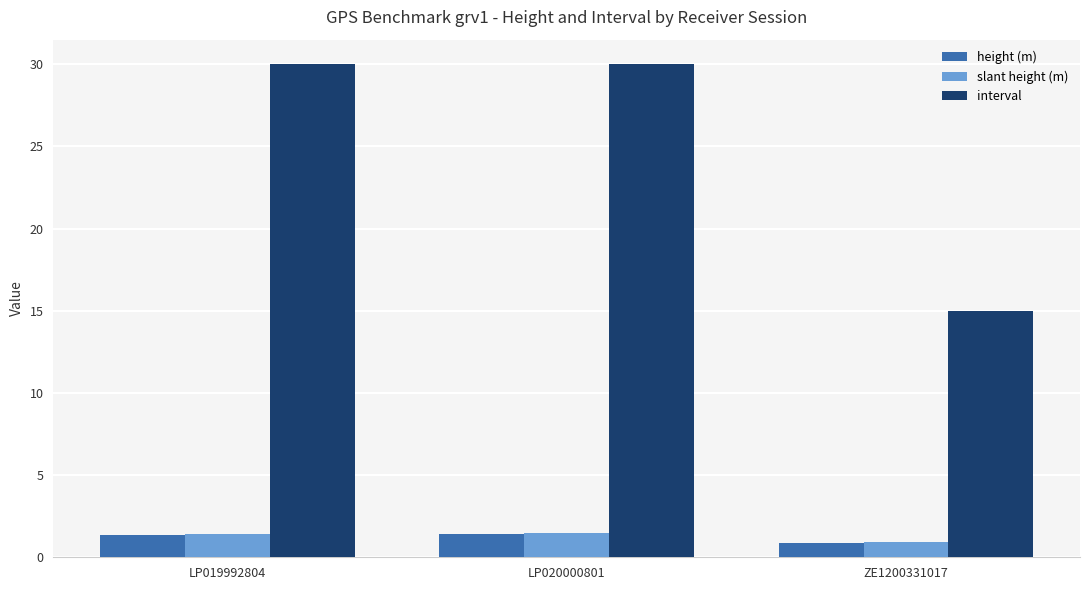

Which series has the largest total across all categories?

interval